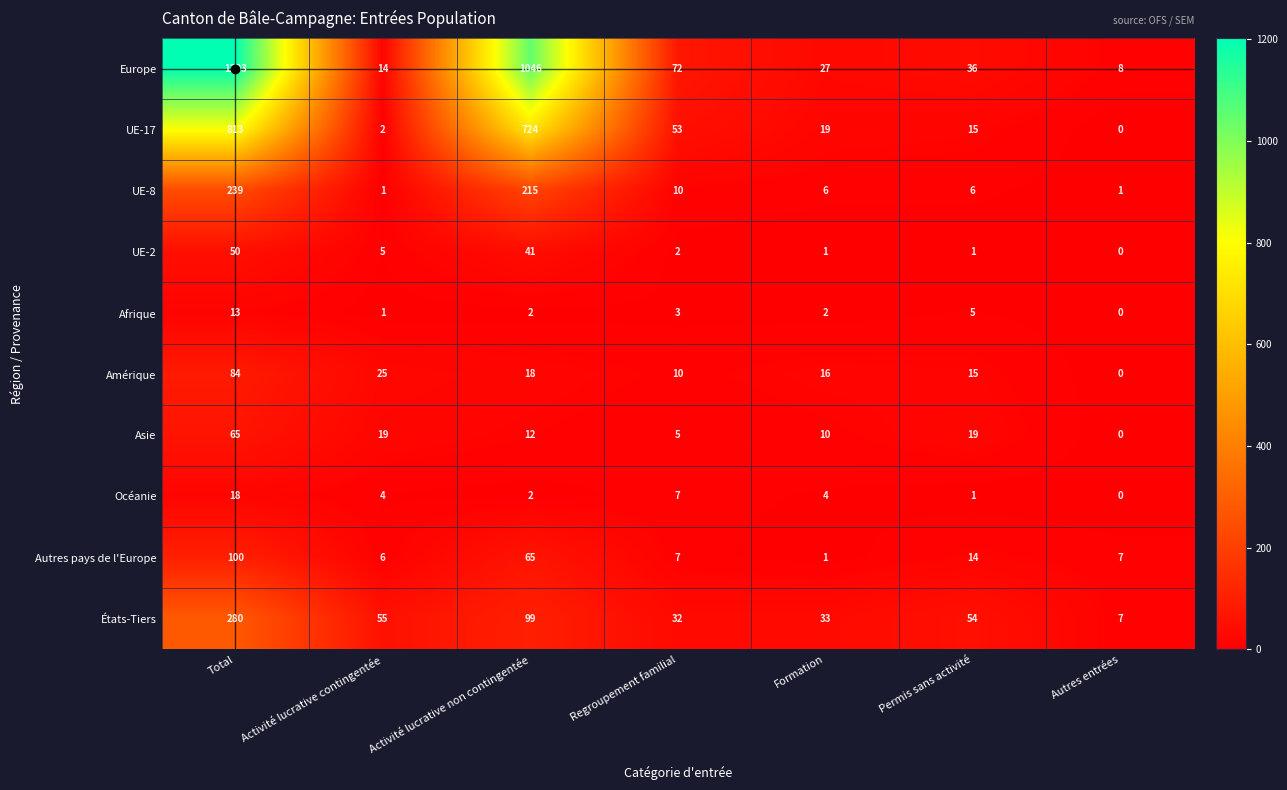

Which category has the lowest value across all series?

Autres entrées